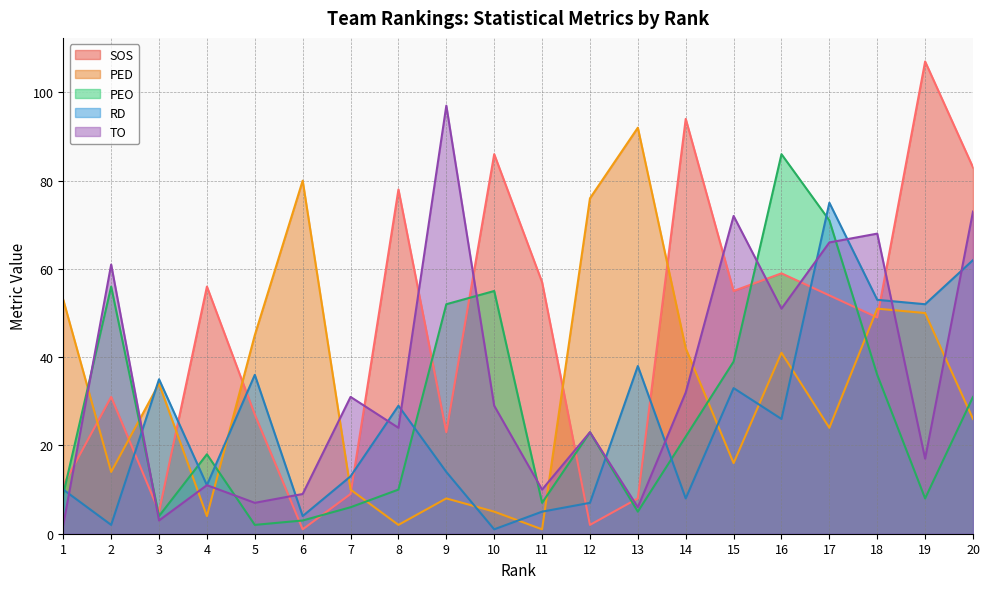

How many values in the PEO series exceed 22?

9